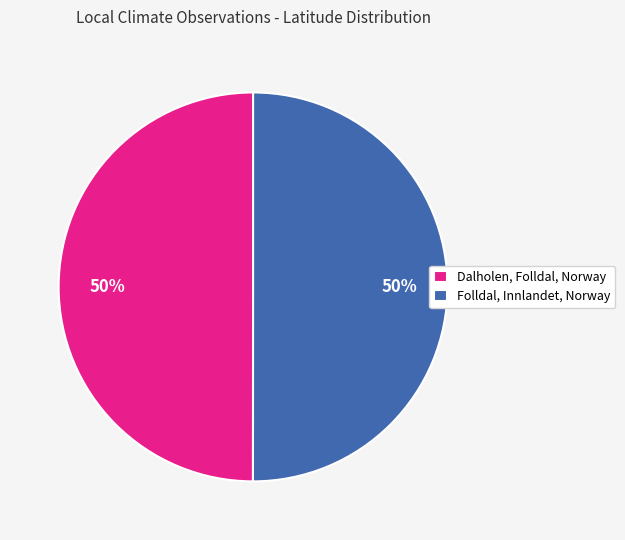

What is the ratio of the value at Folldal, Innlandet, Norway to the value at Dalholen, Folldal, Norway?

1.0